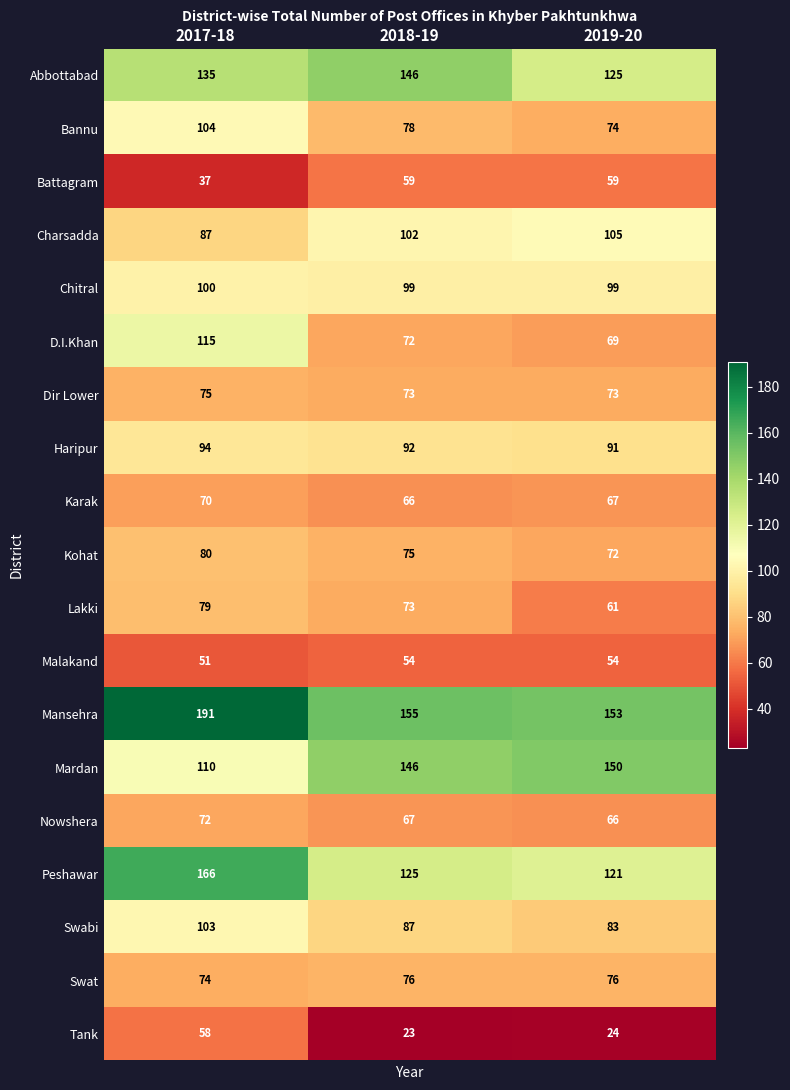

The Bannu series shows 108 at 2018-19. True or false?

False